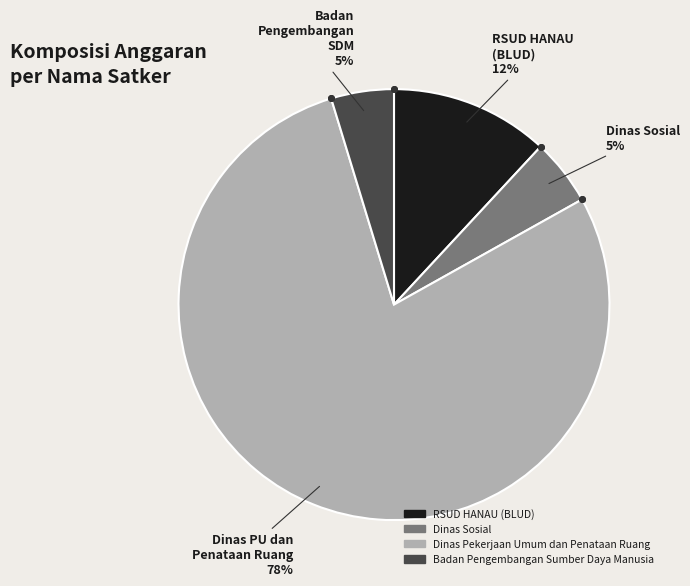

The Badan Pengembangan Sumber Daya Manusia slice represents 9% of the pie. True or false?

False